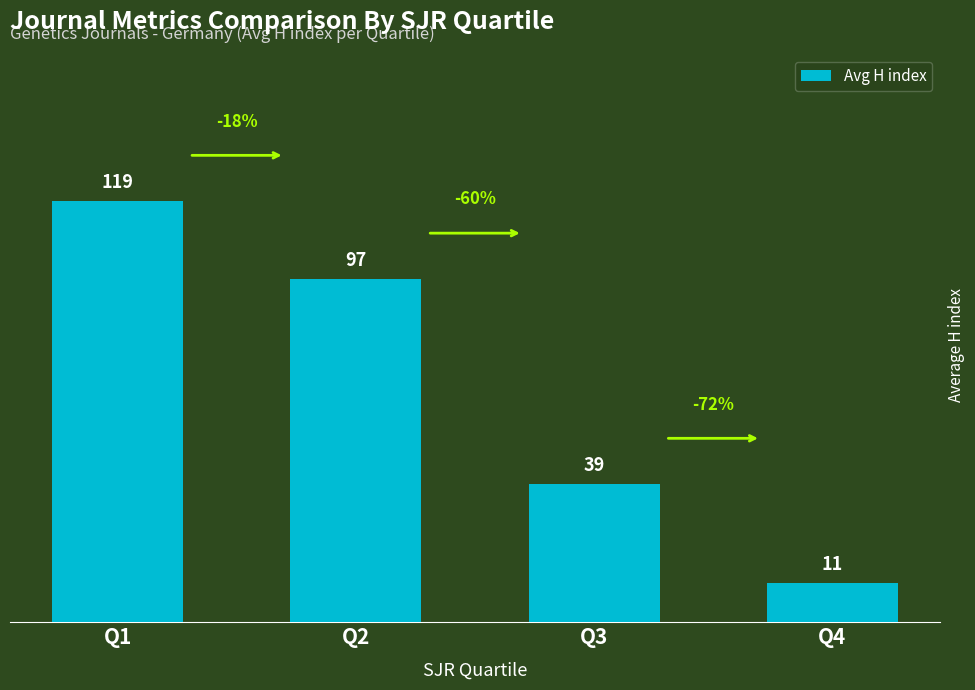

Reading left to right, transcribe all the data shown in this chart.

119	97	39	11